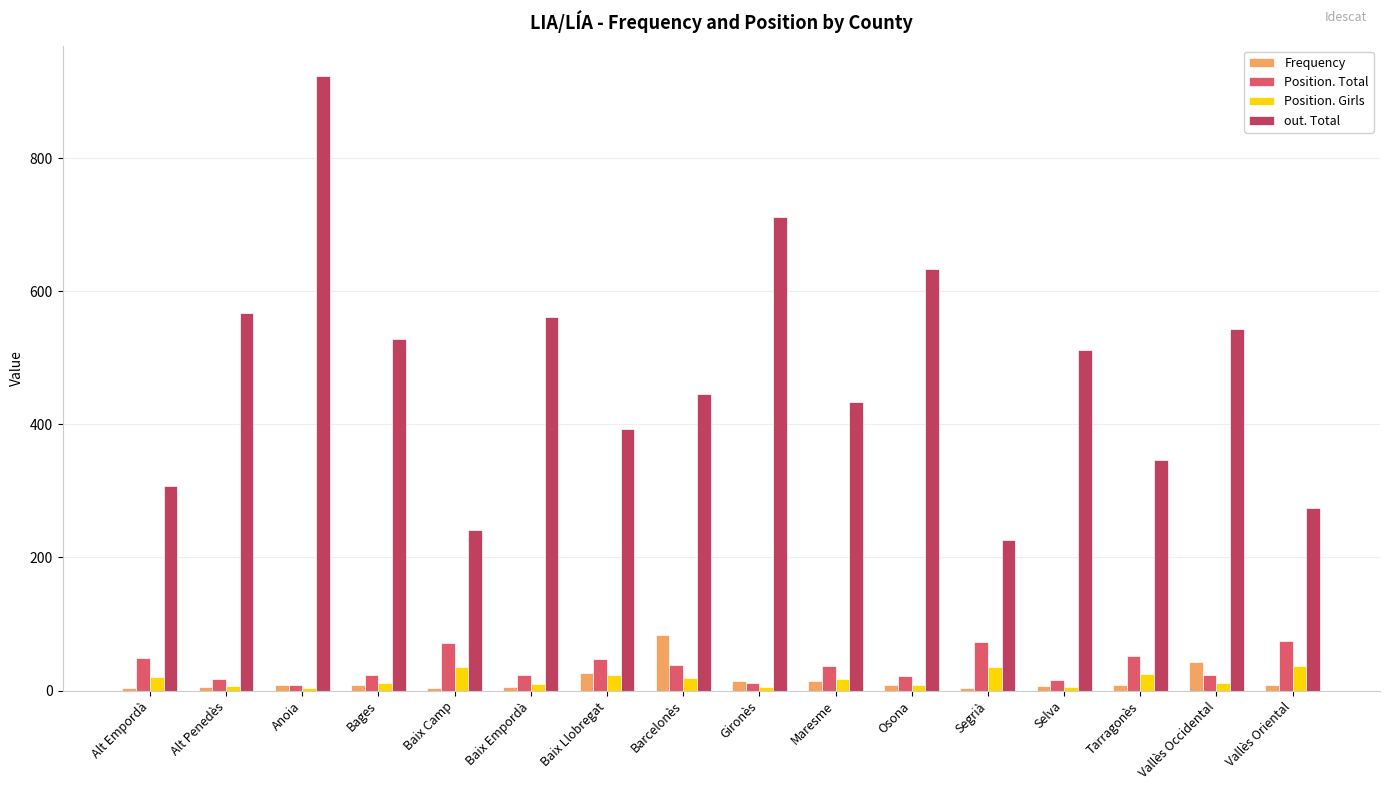

What is the maximum value shown in the chart?

923